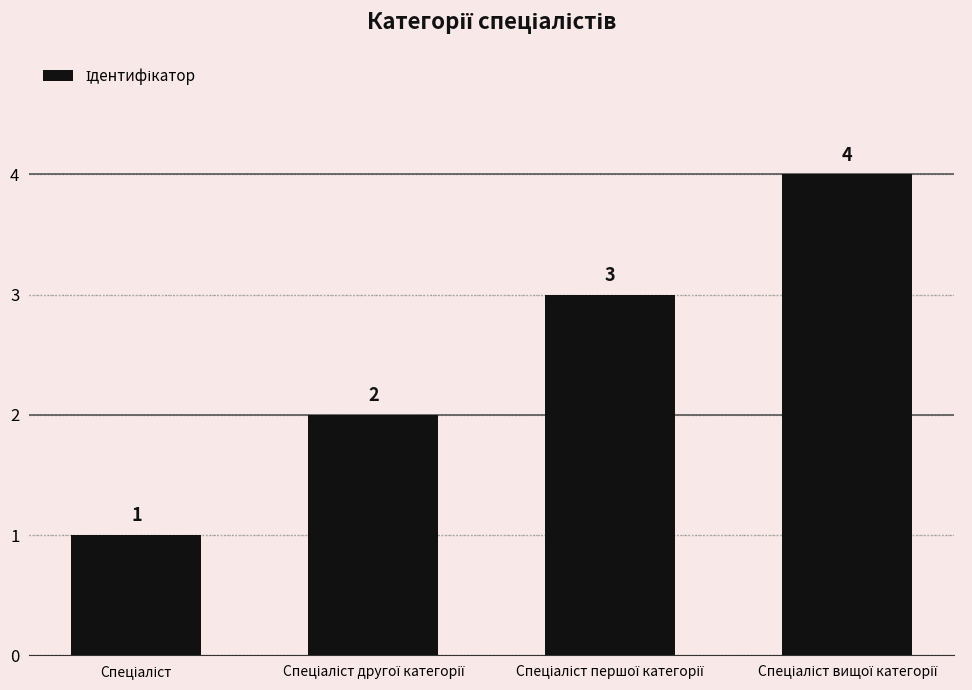

What is the maximum value shown in the chart?

4